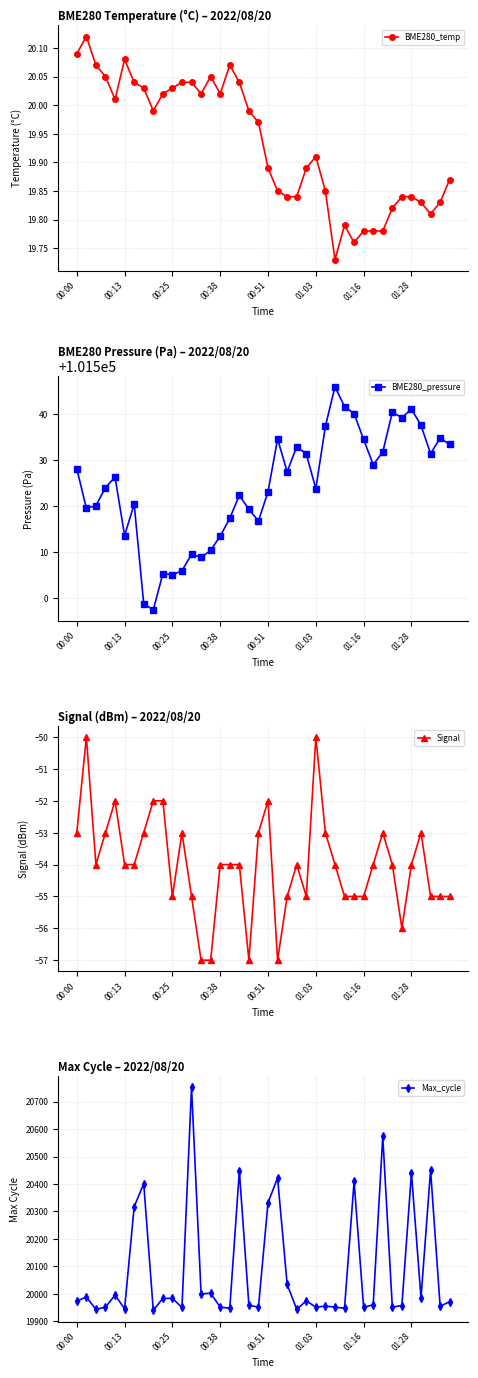

How many values in the Signal series are below -54?

15